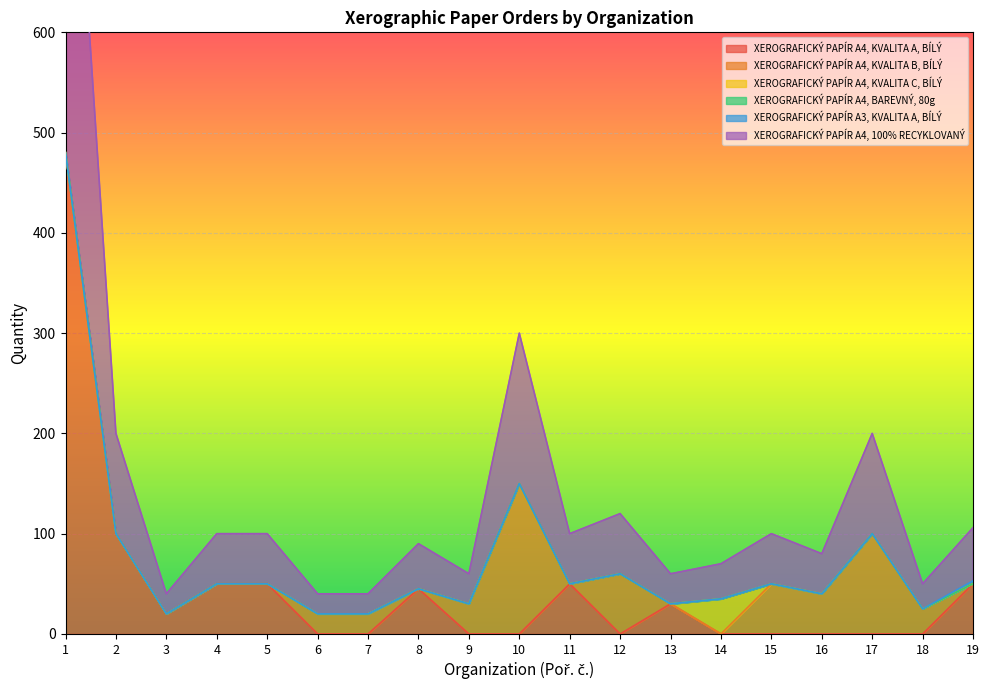

True or false: XEROGRAFICKÝ PAPÍR A4, KVALITA A, BÍLÝ and XEROGRAFICKÝ PAPÍR A4, KVALITA C, BÍLÝ intersect in this chart.

True